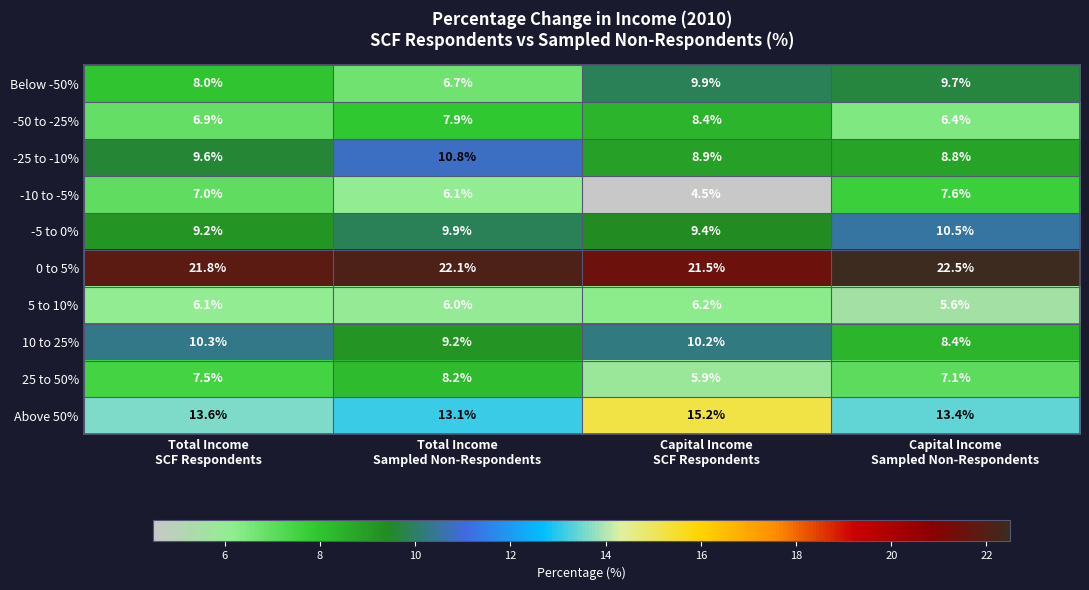

What is the smallest value displayed?

4.5